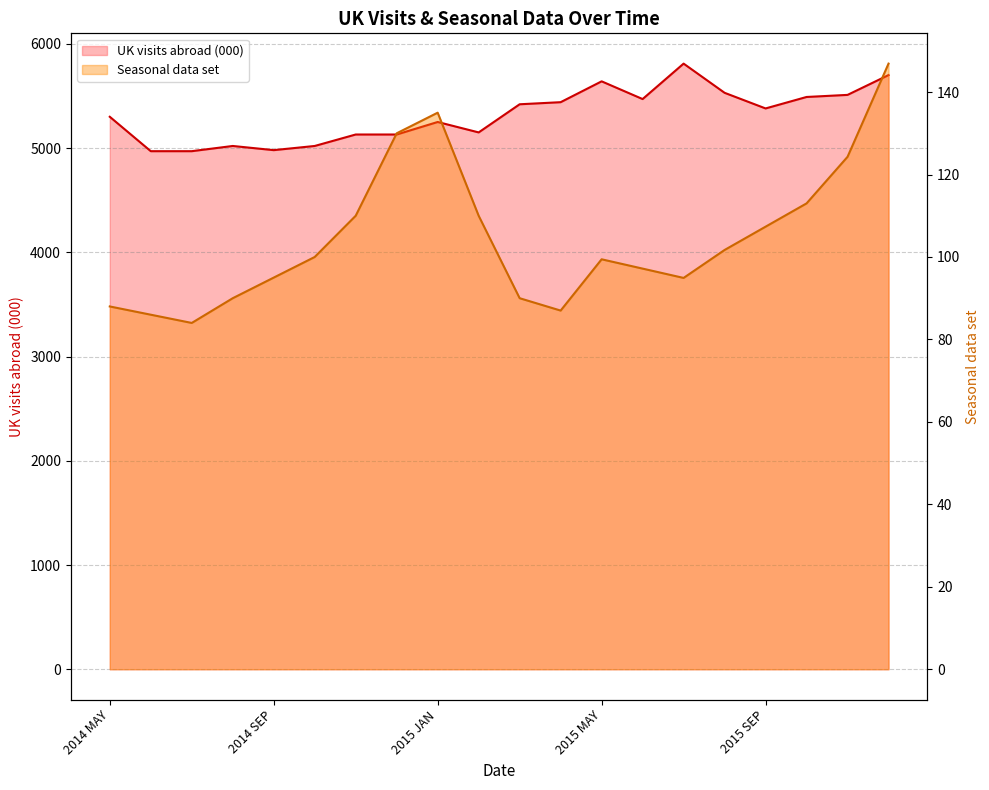

List the series in order of their peak value, highest first.

UK visits abroad (000), Seasonal data set